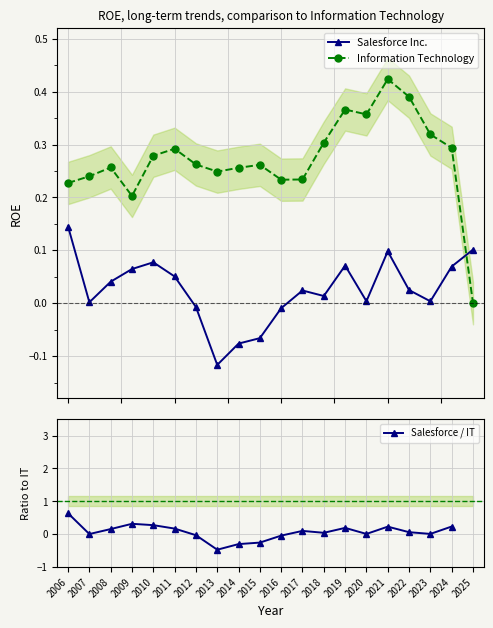

Read the Information Technology value at 2018.

0.3